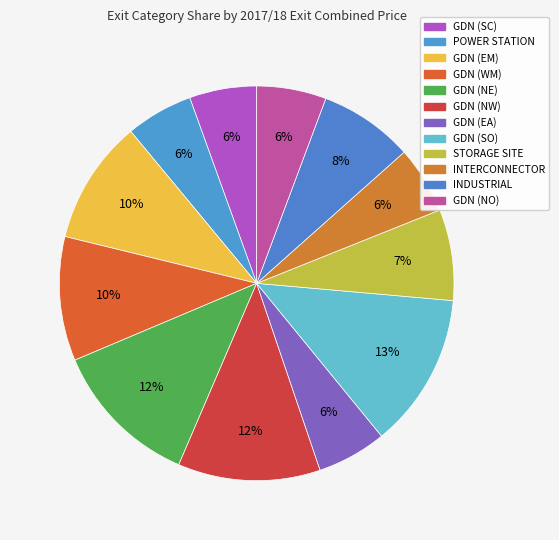

How many segments does this pie chart have?

12